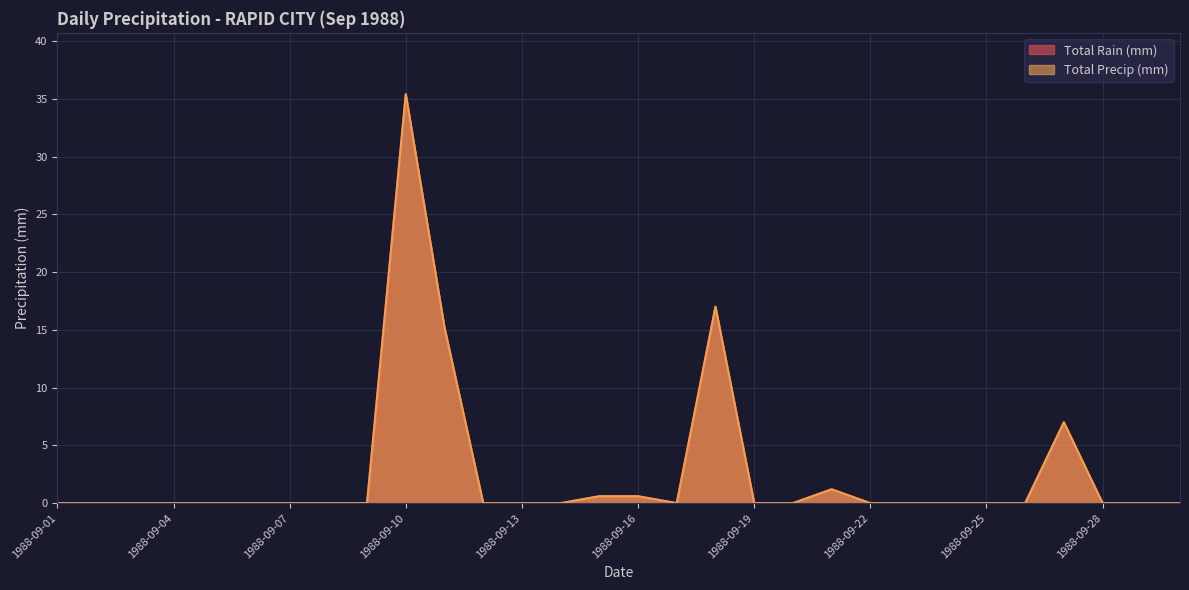

How many categories are shown in the chart?

30